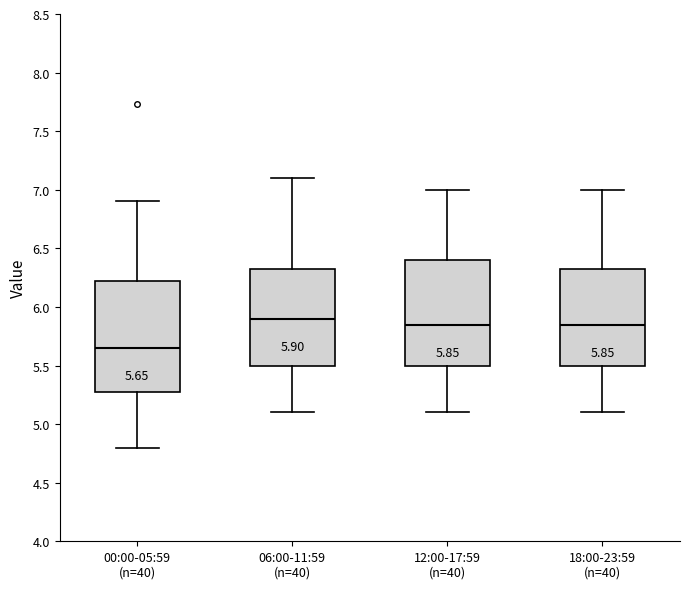

Which box has the highest median line?

06:00-11:59 (n=40)